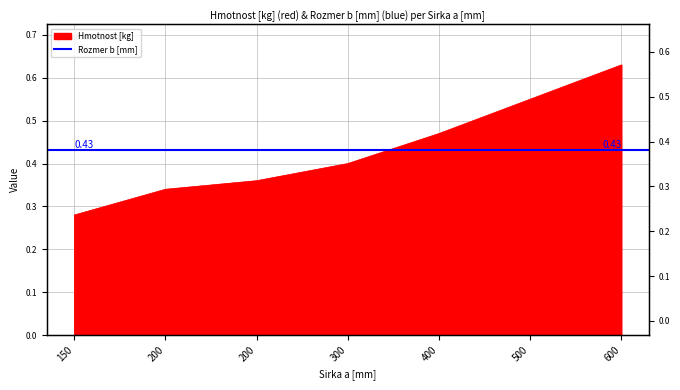

What is the sum of all values?

3.0